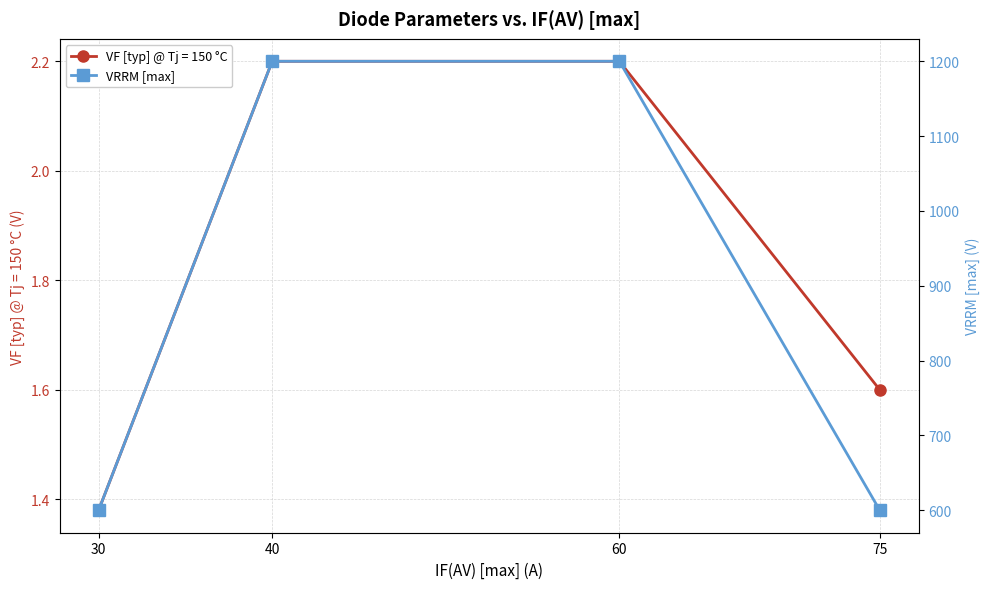

List the labels in order of value, smallest first.

30, 75, 40, 60